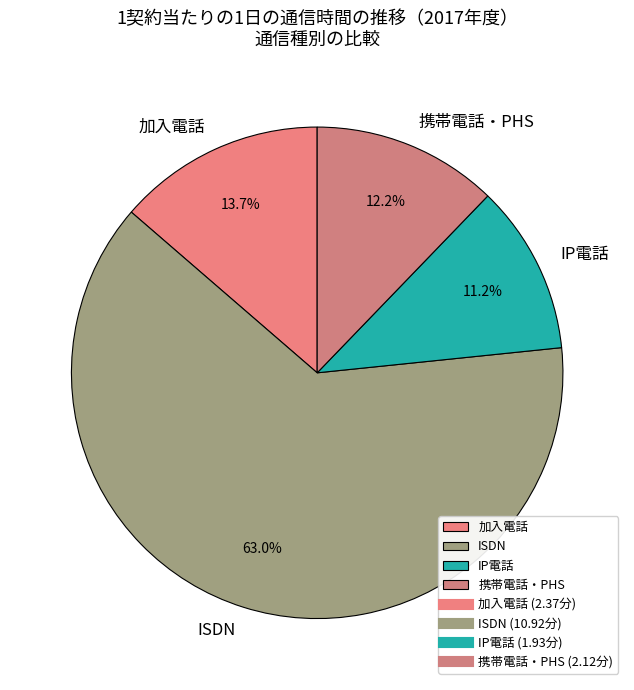

Which slice is the smallest?

IP電話